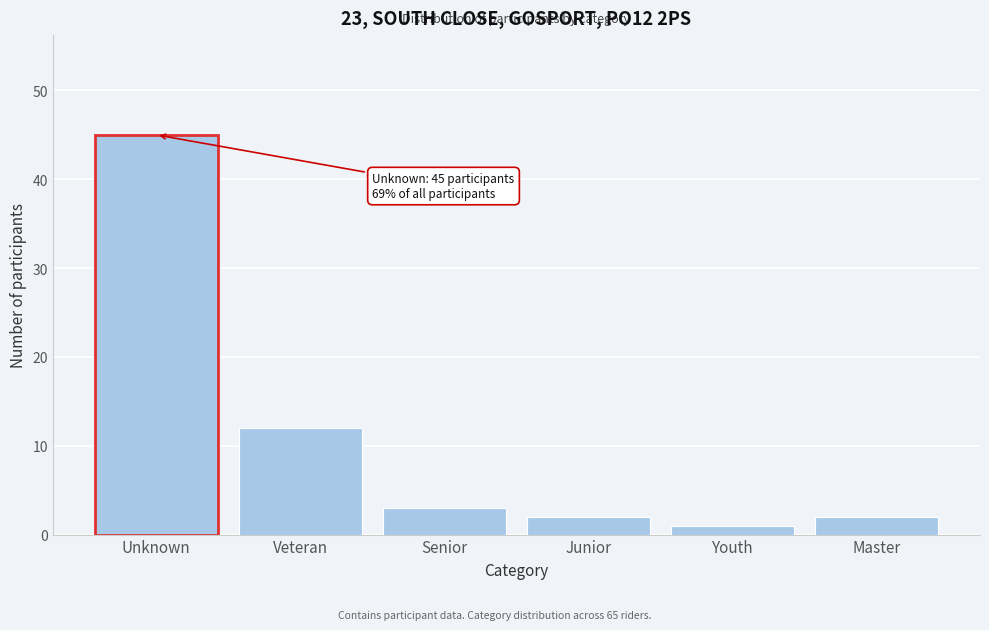

Reading left to right, extract all data points from this chart.

45	12	3	2	1	2